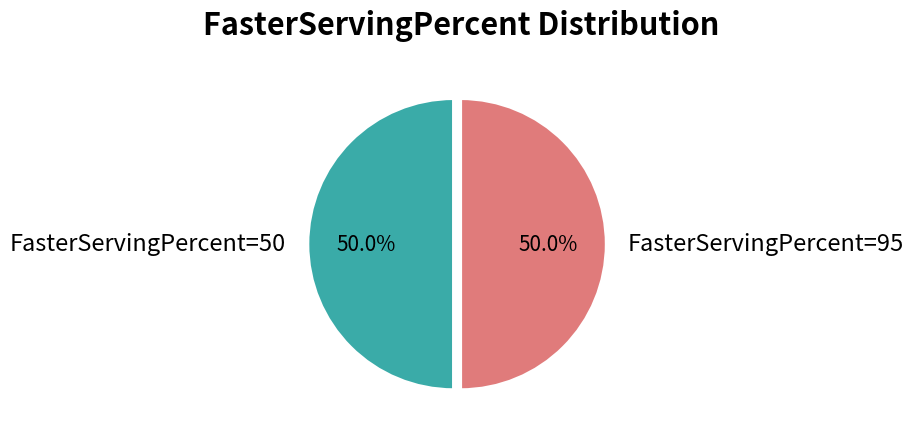

What is the ratio of the value at FasterServingPercent=50 to the value at FasterServingPercent=95?

1.0